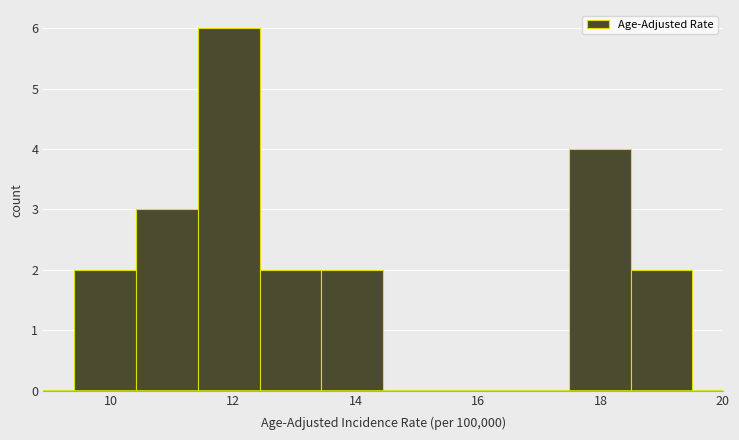

What is the height of the bar covering 13.4 to 14.4 on the x-axis? Neither the bar edges nor the heights are printed on the chart, so give them approximately, as read against the axes.

2